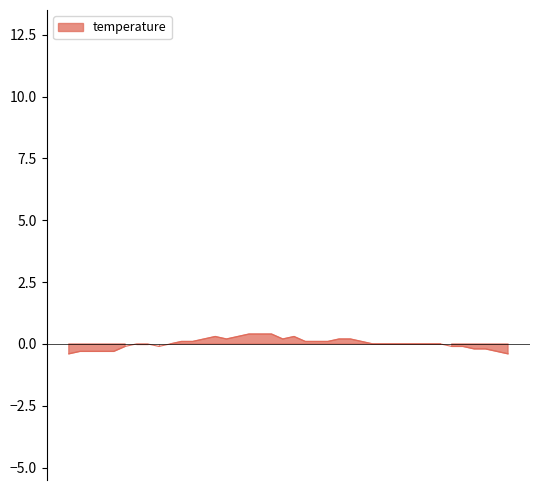

What is the change in value from 00:20 to 01:16?

+0.1